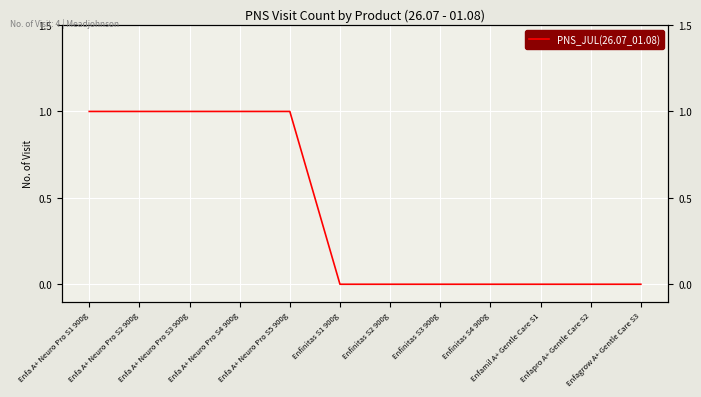

Reading right to left, transcribe all the data shown in this chart.

Enfagrow A+ Gentle Care S3=0	Enfapro A+ Gentle Care S2=0	Enfamil A+ Gentle Care S1=0	Enfinitas S4 900g=0	Enfinitas S3 900g=0	Enfinitas S2 900g=0	Enfinitas S1 900g=0	Enfa A+ Neuro Pro S5 900g=1	Enfa A+ Neuro Pro S4 900g=1	Enfa A+ Neuro Pro S3 900g=1	Enfa A+ Neuro Pro S2 900g=1	Enfa A+ Neuro Pro S1 900g=1